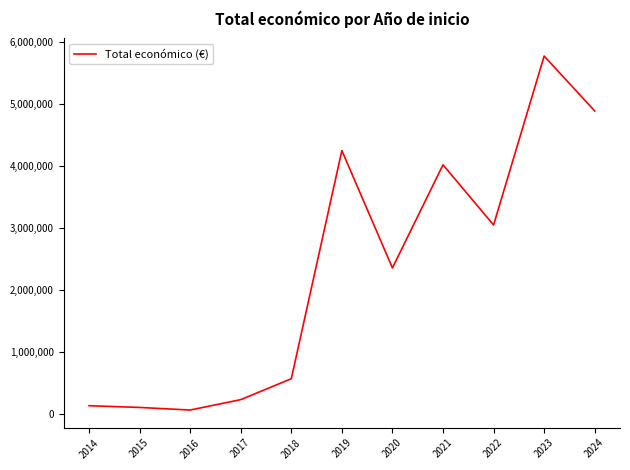

How many lines are shown in the chart?

1